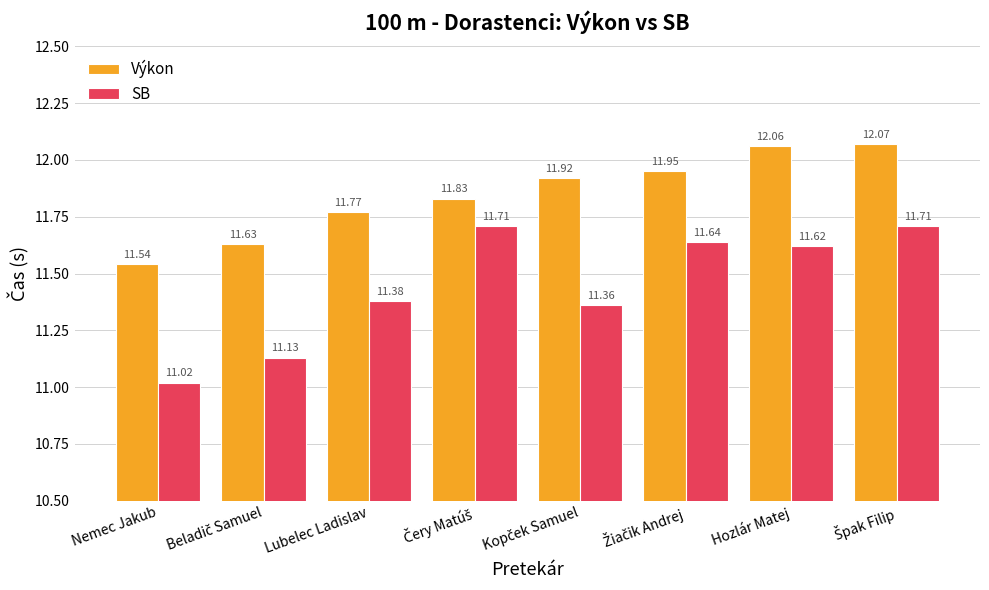

Are the bars grouped side by side (vs. stacked)?

Yes